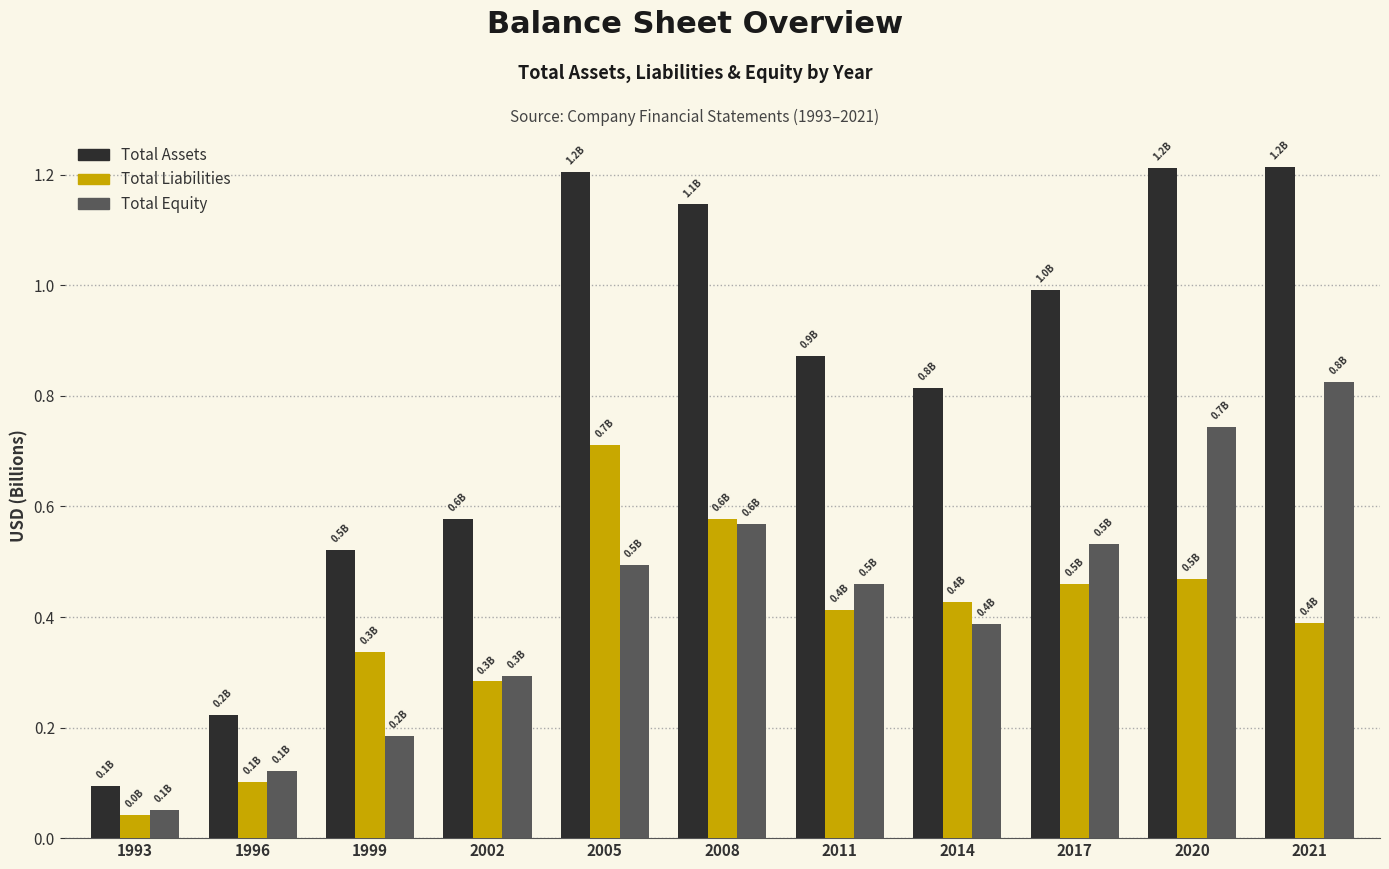

The value of Total Liabilities at 2014 is 0.7. True or false?

False